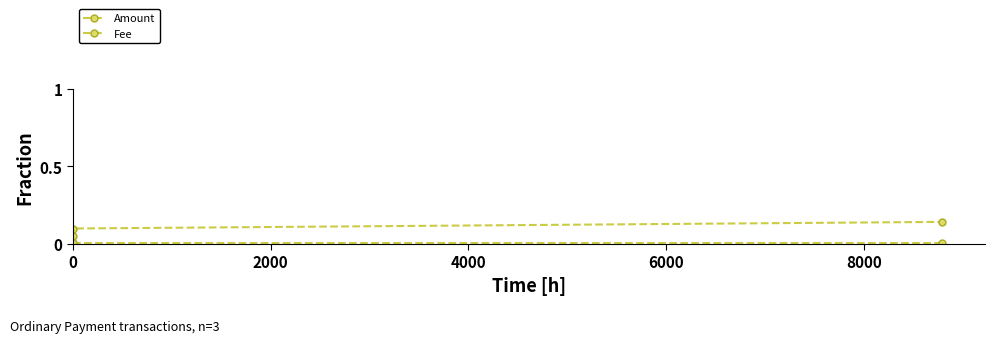

Is this an area chart (filled region under the line)?

No